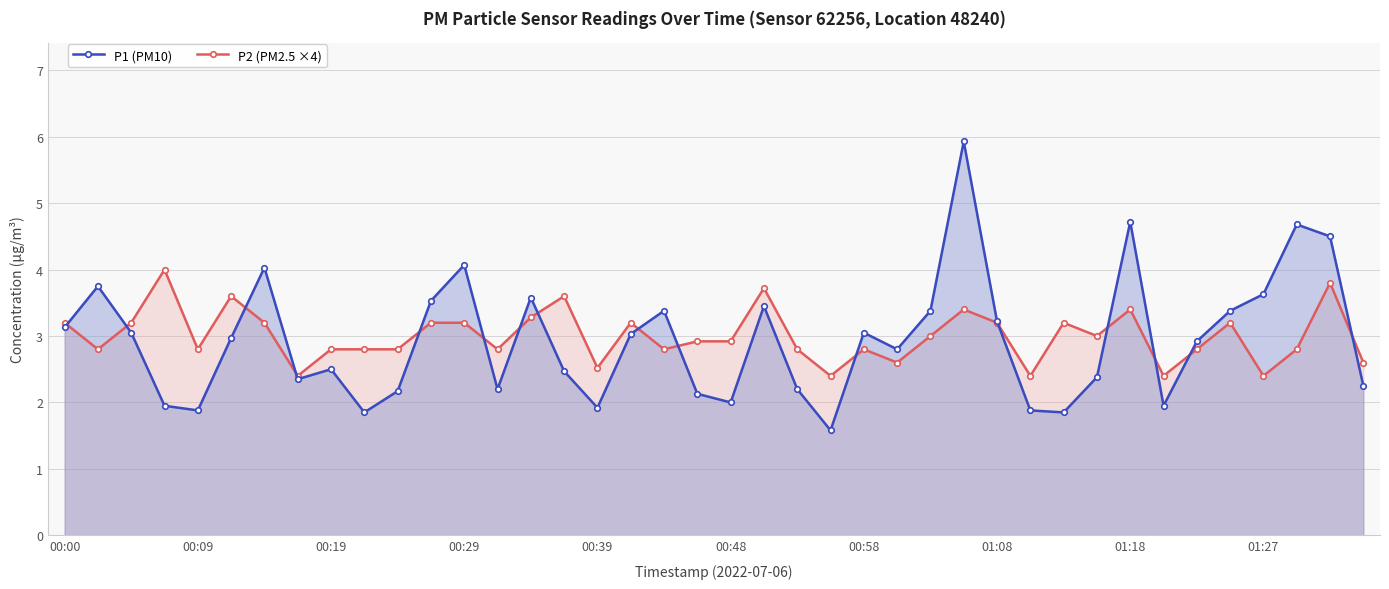

At which category does P1 (PM10) reach its first local valley?

00:09